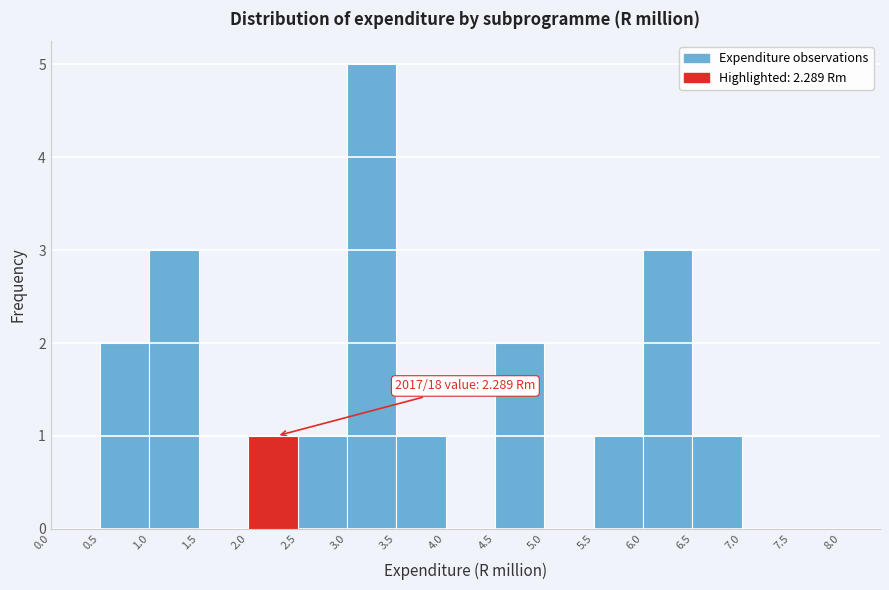

Which range on the x-axis has the tallest bar?

3.0 to 3.5